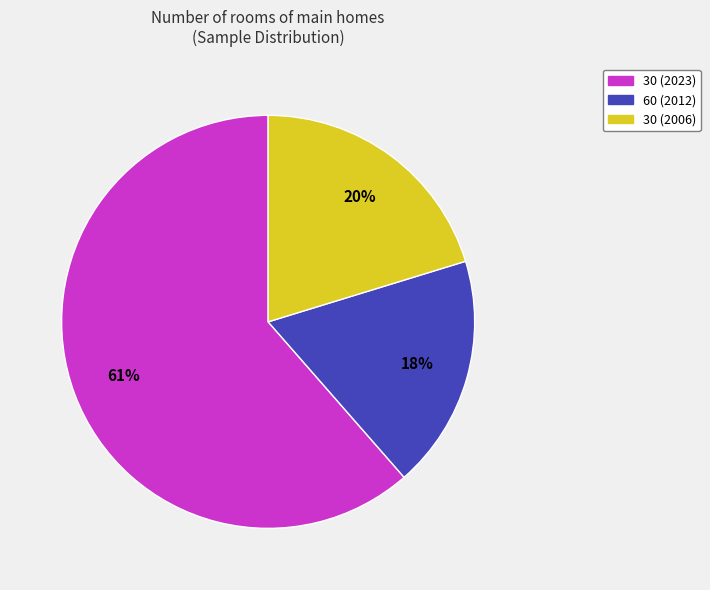

How many segments does this pie chart have?

3